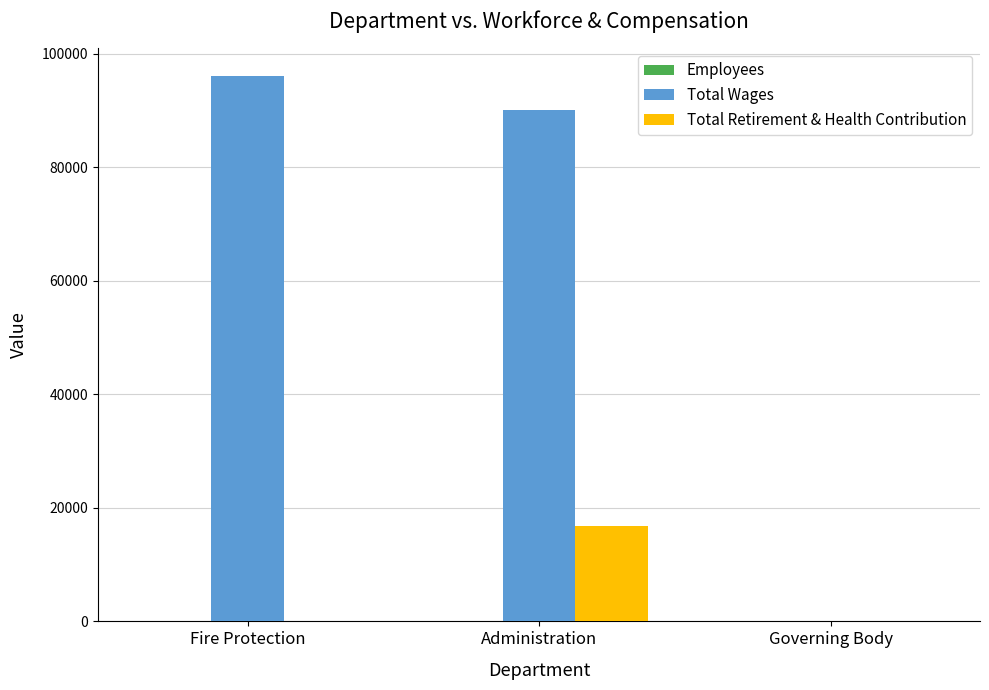

The value of Total Retirement & Health Contribution at Governing Body is 0. True or false?

True